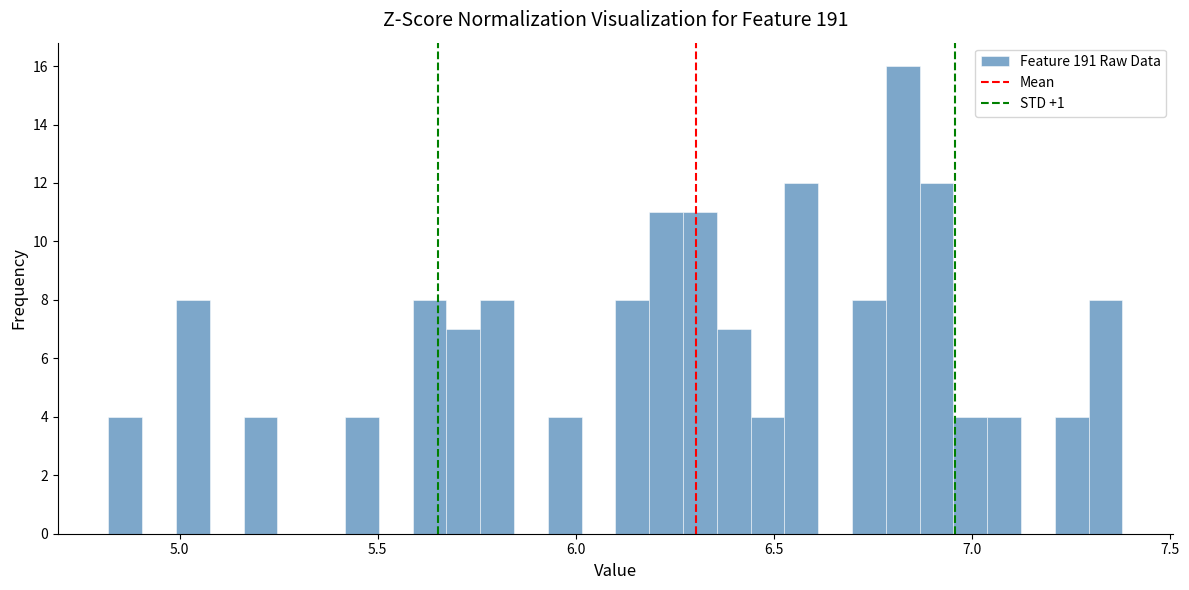

Read against the x-axis, roughly where is the centre of the tallest bar?

6.85